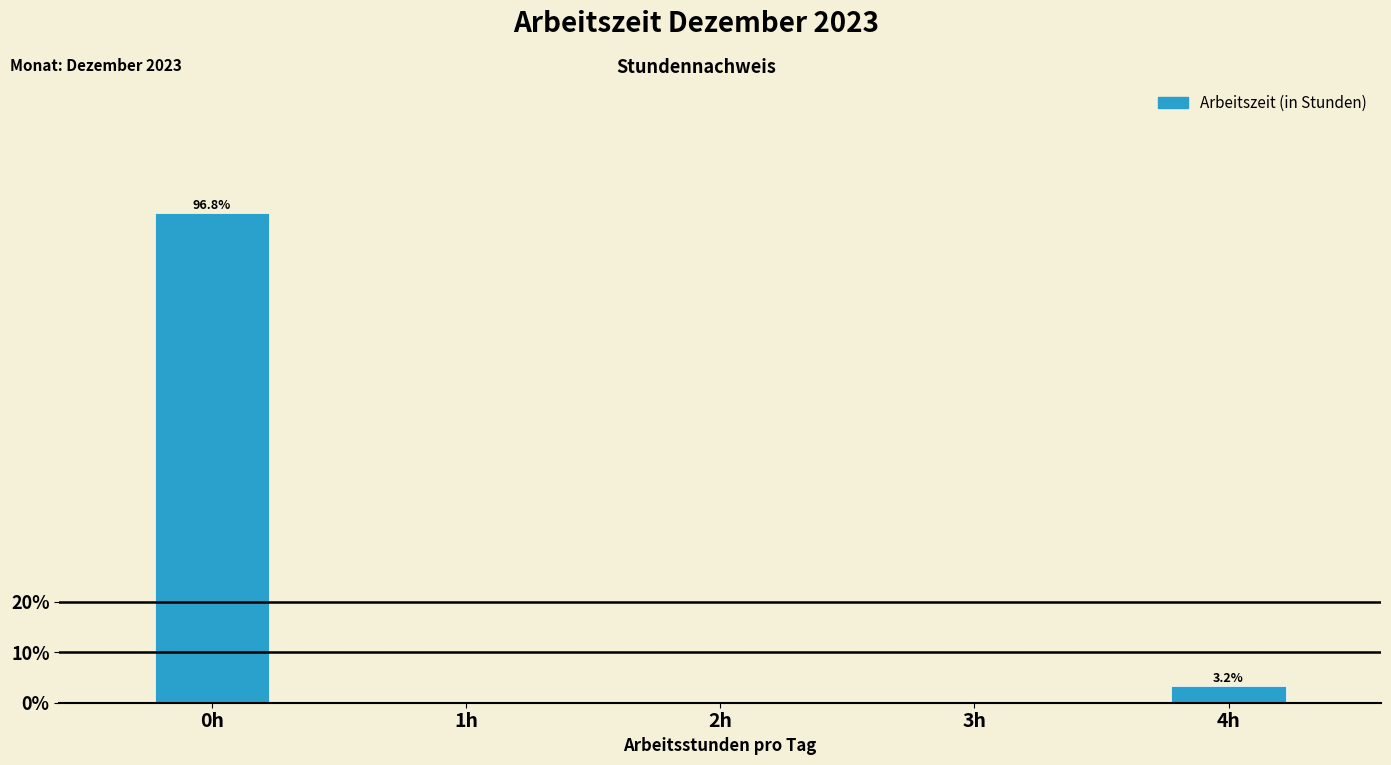

Reading left to right, extract all data points from this chart.

0h=96.8	1h=0.0	2h=0.0	3h=0.0	4h=3.2